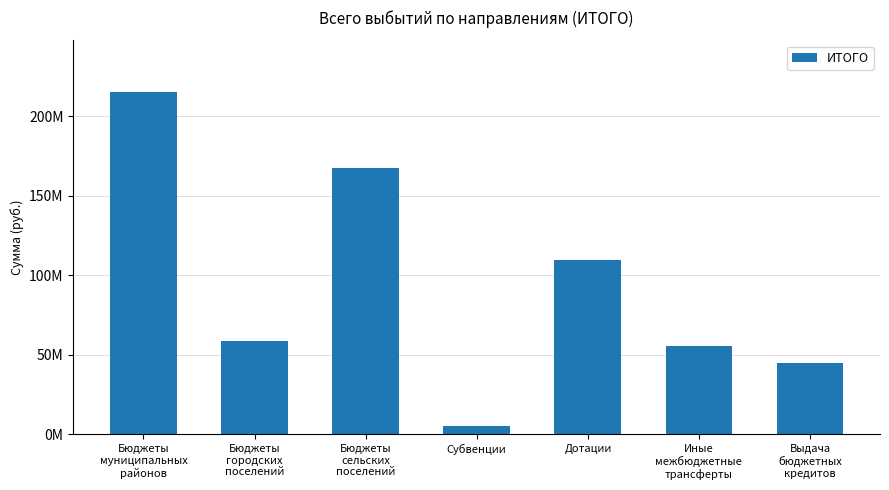

The chart shows a value of 109514756.0 at Дотации. True or false?

True